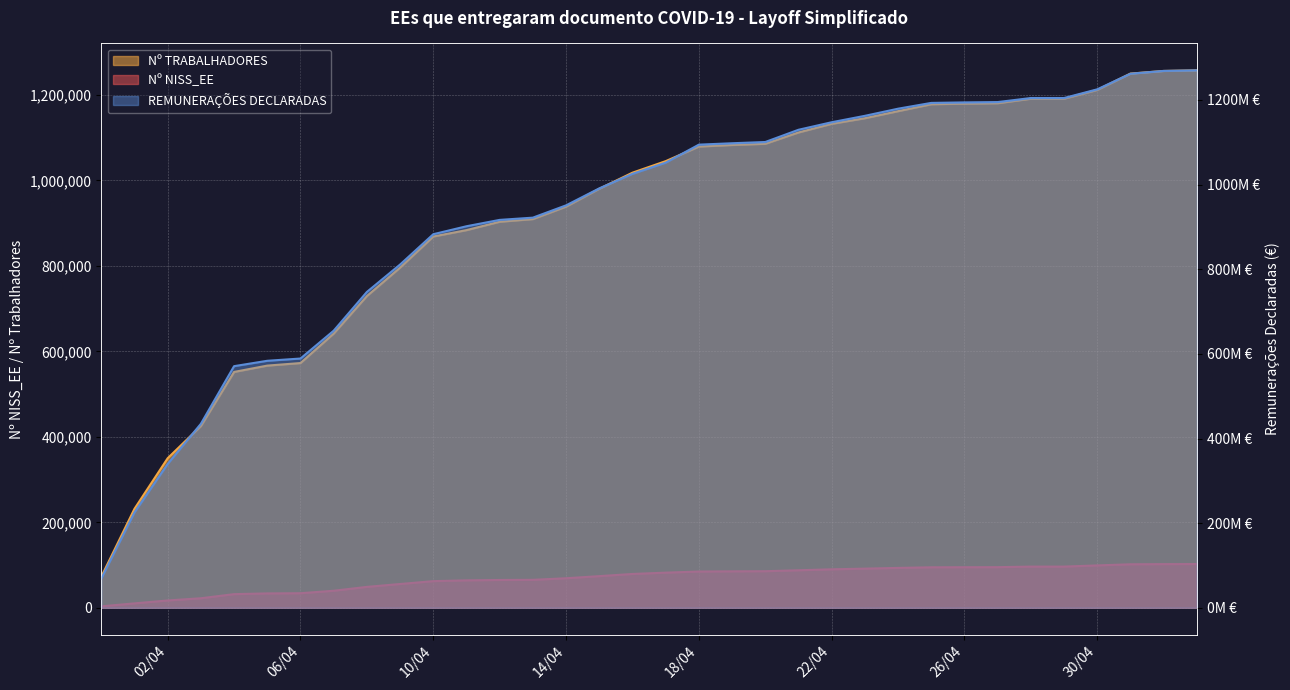

Count the number of categories in the chart.

34